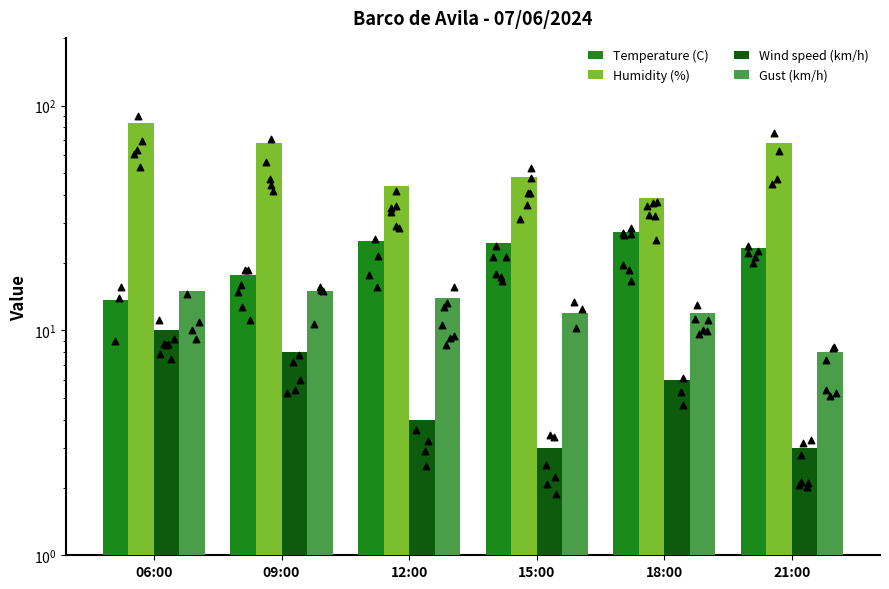

Is the value of Temperature (C) at 18:00 greater than the value of Gust (km/h) at 06:00?

Yes